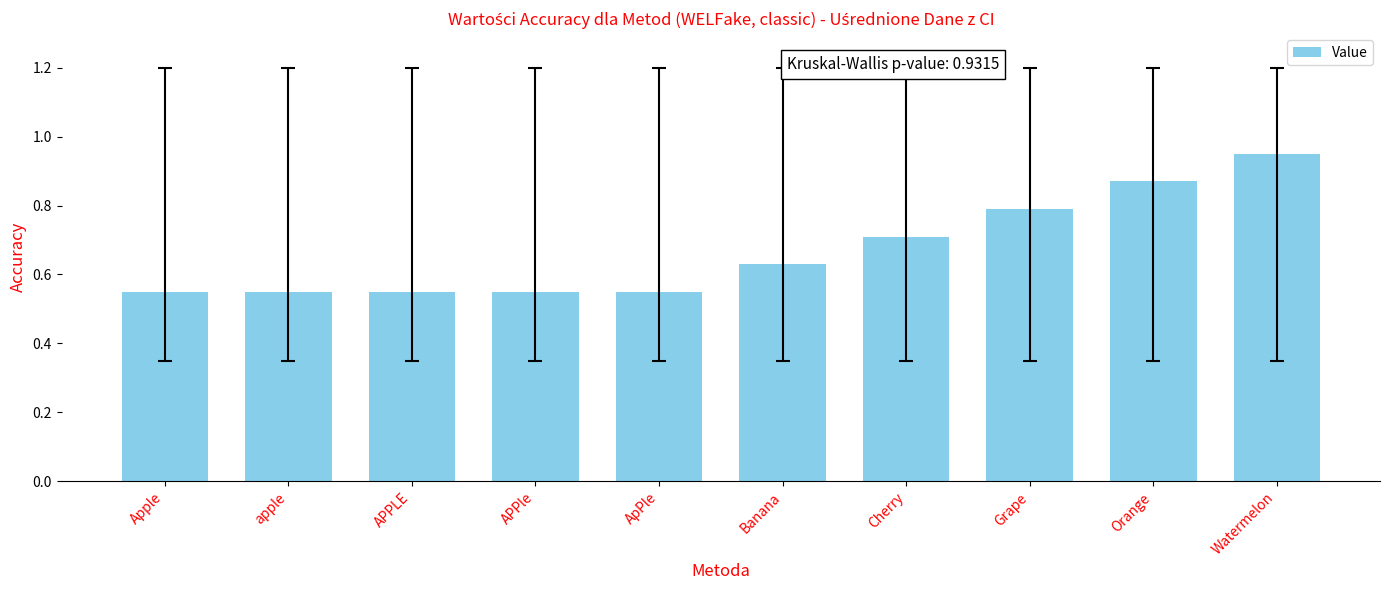

The value at APPle is 0.8. True or false?

False